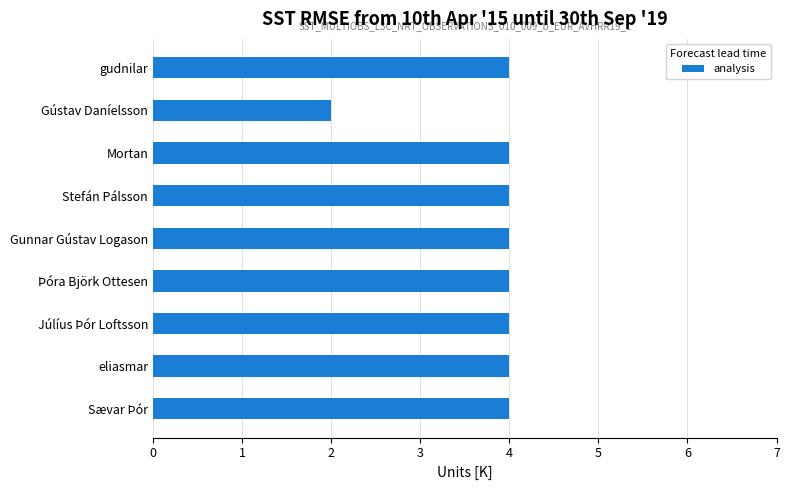

Reading top to bottom, list all the values displayed in this chart.

4	2	4	4	4	4	4	4	4